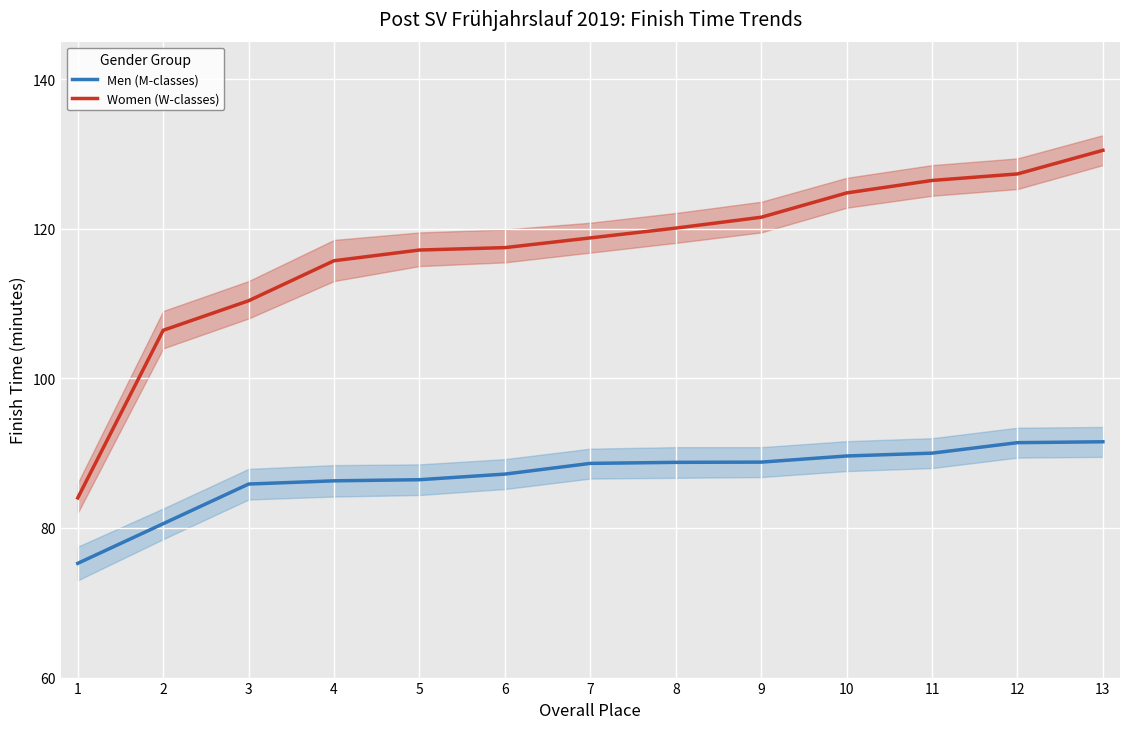

What is the value of the Men (M-classes) point at the 13th from the left?

91.5